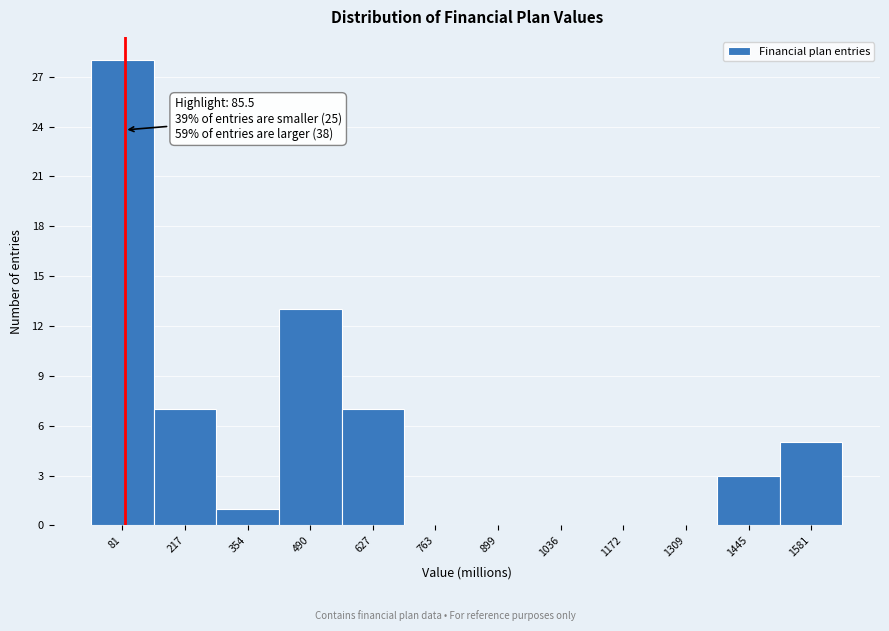

Over which range of the x-axis is the bar tallest?

20 to 140